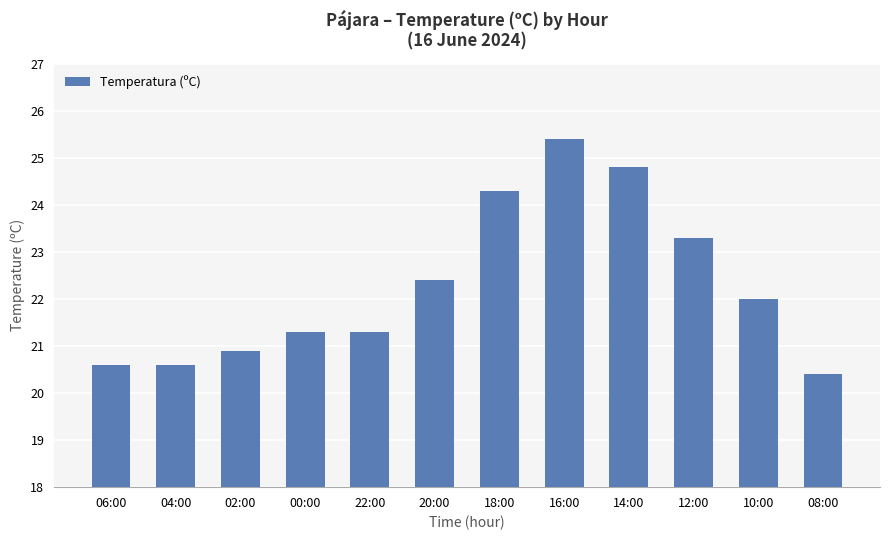

What is the sum of the values at 08:00 and 04:00?

41.0